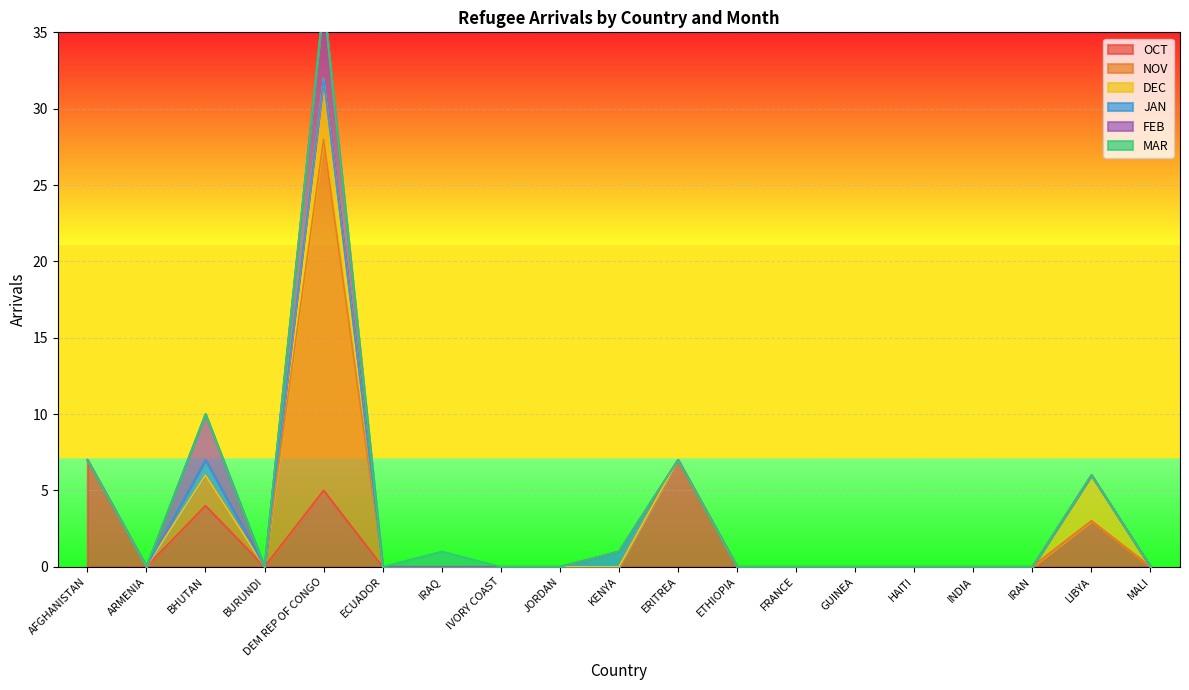

True or false: JAN has a value of 0 at GUINEA.

False